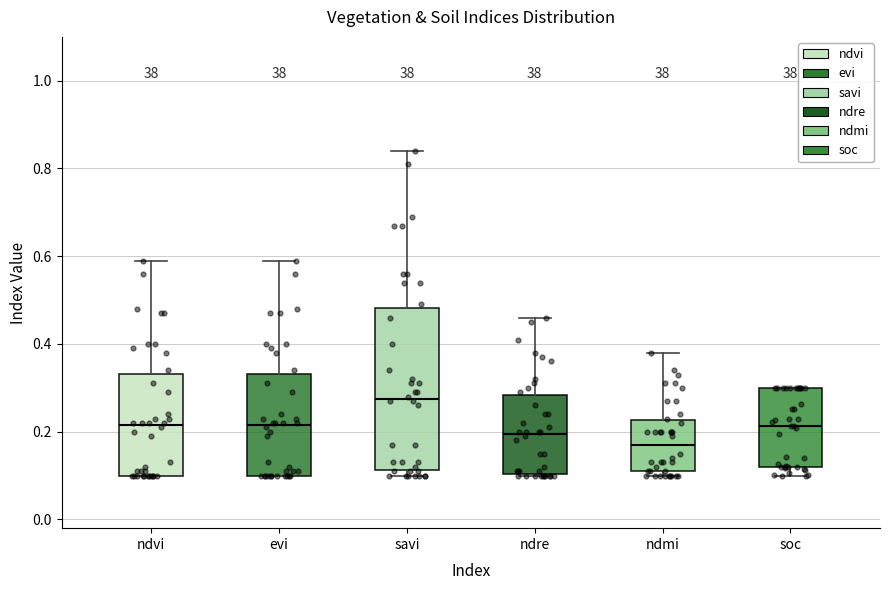

Reading left to right, transcribe this box plot: for each box, give where its median line is, the range the box spans, and where its two whiskers end, as read against the y-axis. The values are not printed on the chart, so give them approximately, as read against the axis.

ndvi: median 0.22, box 0.10 to 0.34, whiskers 0.10 to 0.60
evi: median 0.22, box 0.10 to 0.34, whiskers 0.10 to 0.60
savi: median 0.28, box 0.12 to 0.48, whiskers 0.10 to 0.84
ndre: median 0.20, box 0.10 to 0.28, whiskers 0.10 to 0.46
ndmi: median 0.18, box 0.12 to 0.22, whiskers 0.10 to 0.38
soc: median 0.22, box 0.12 to 0.30, whiskers 0.10 to 0.30